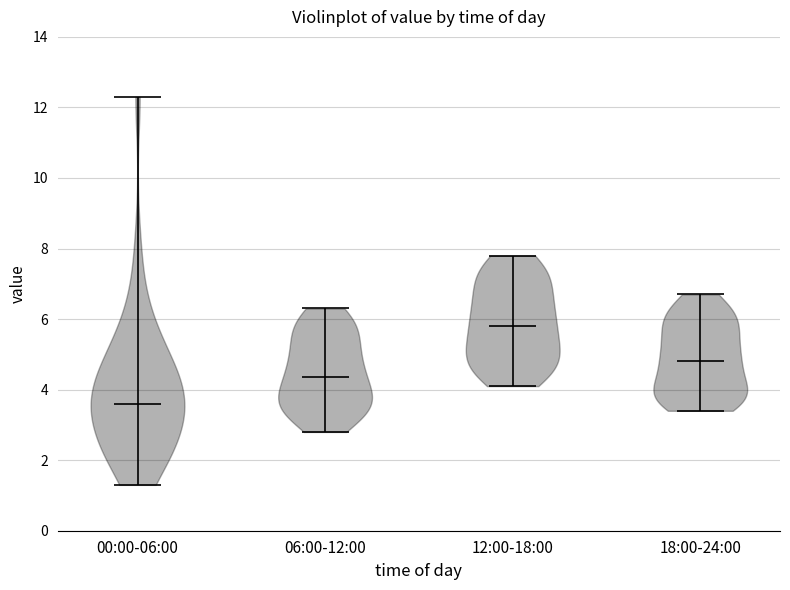

Reading left to right, read every violin against the y-axis: where its median line is, and the lowest and highest points it reaches. The values are not printed on the chart, so give them approximately, as read against the axis.

00:00-06:00: median line 3.6, lowest point 1.4, highest point 12.4
06:00-12:00: median line 4.4, lowest point 2.8, highest point 6.4
12:00-18:00: median line 5.8, lowest point 4.2, highest point 7.8
18:00-24:00: median line 4.8, lowest point 3.4, highest point 6.8